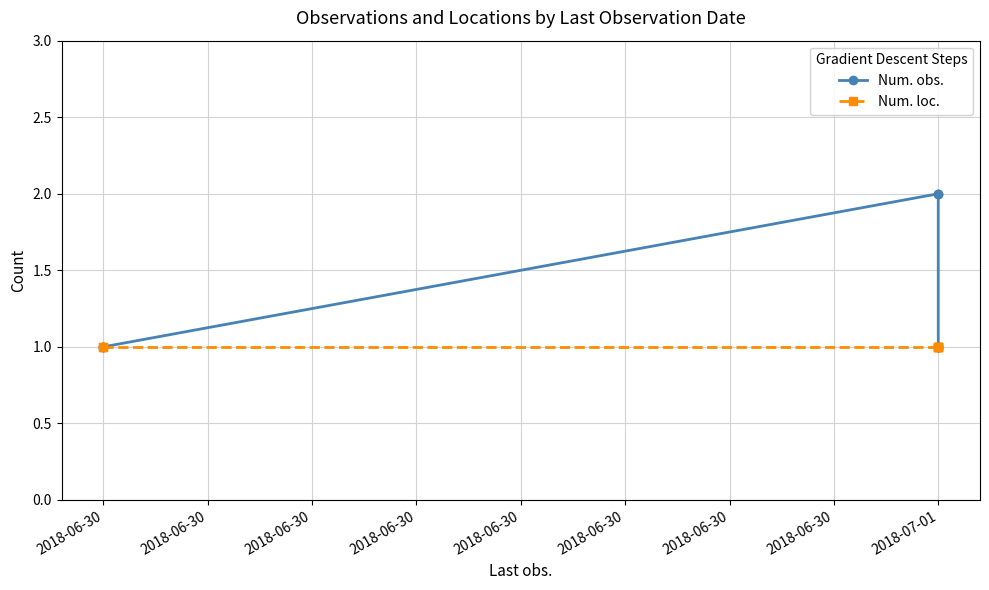

How many distinct data groups are displayed?

2